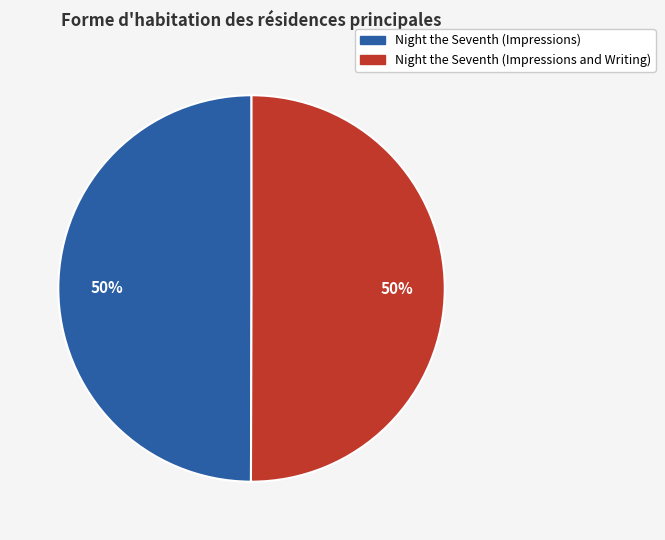

Do Night the Seventh (Impressions) and Night the Seventh (Impressions and Writing) together represent more than half of the pie?

Yes